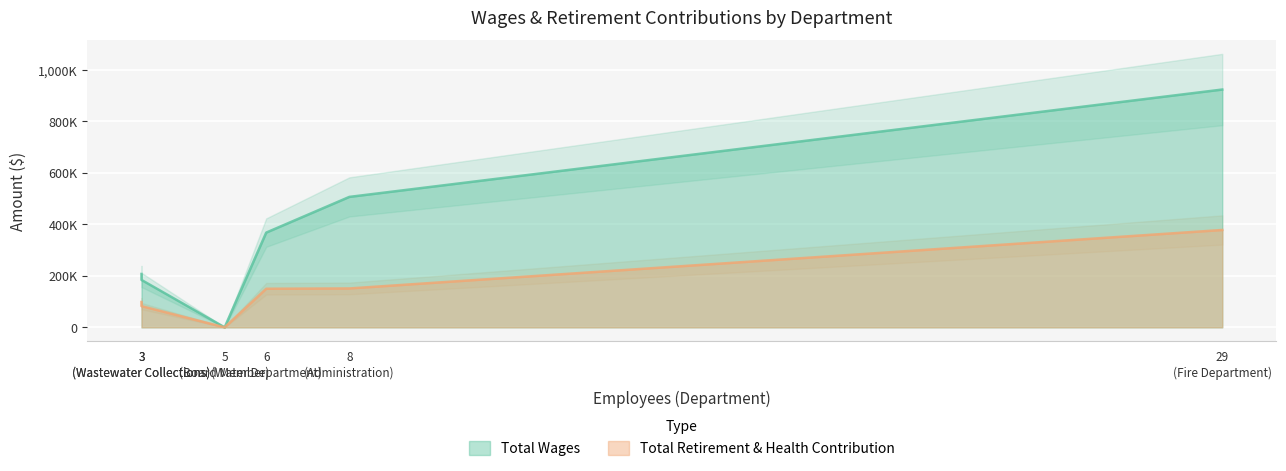

Rank the series at Board Member from lowest to highest value.

Total Wages, Total Retirement & Health Contribution